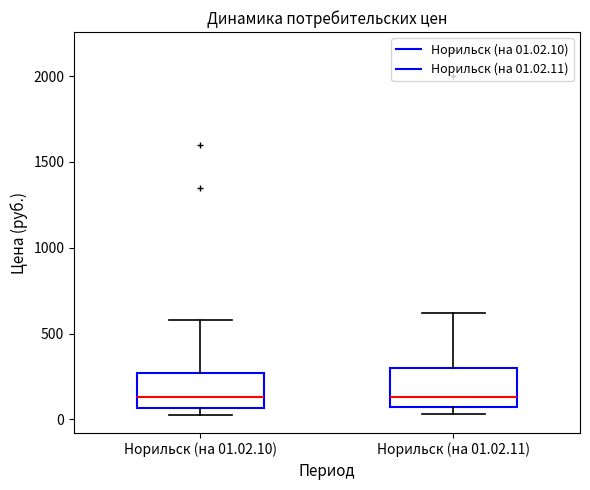

Reading left to right, transcribe this box plot: for each box, give where its median line is, the range the box spans, and where its two whiskers end, as read against the y-axis. The values are not printed on the chart, so give them approximately, as read against the axis.

Норильск (на 01.02.10): median 150, box 50 to 250, whiskers 50 (just below the box's lower edge) to 600
Норильск (на 01.02.11): median 150, box 50 to 300, whiskers 50 (just below the box's lower edge) to 600